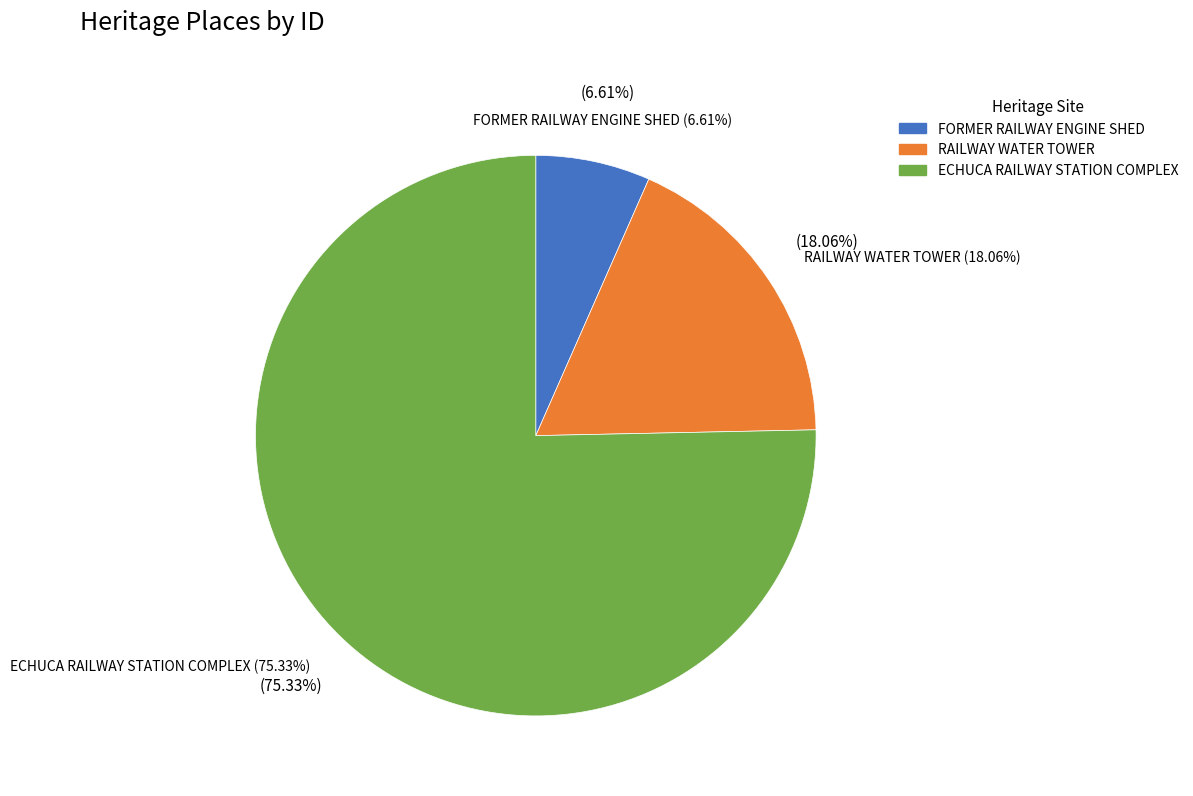

Count the number of slices in the pie.

3